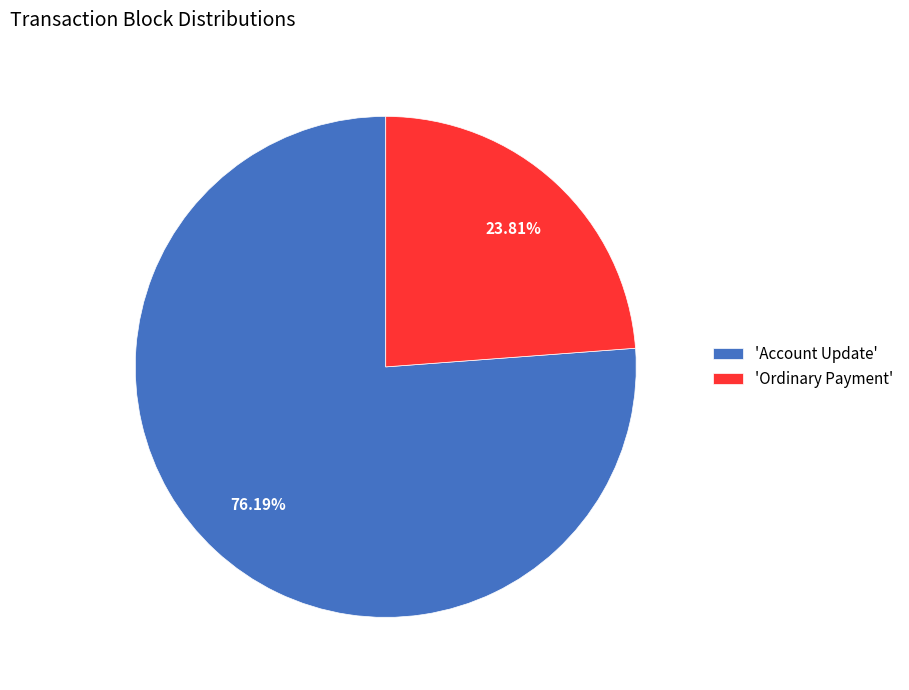

Which slice represents more than half of the pie?

'Account Update'